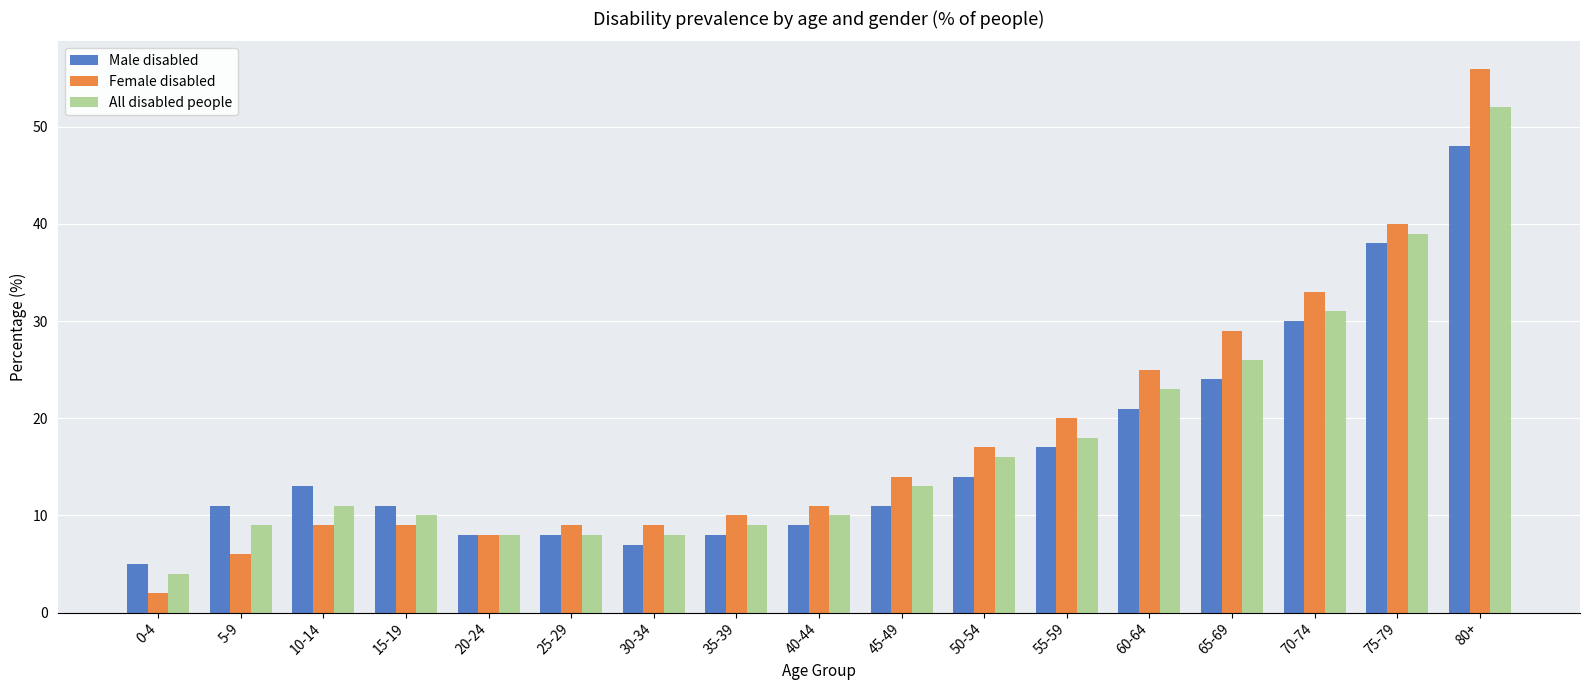

True or false: Male disabled has a value of 38 at 75-79.

True